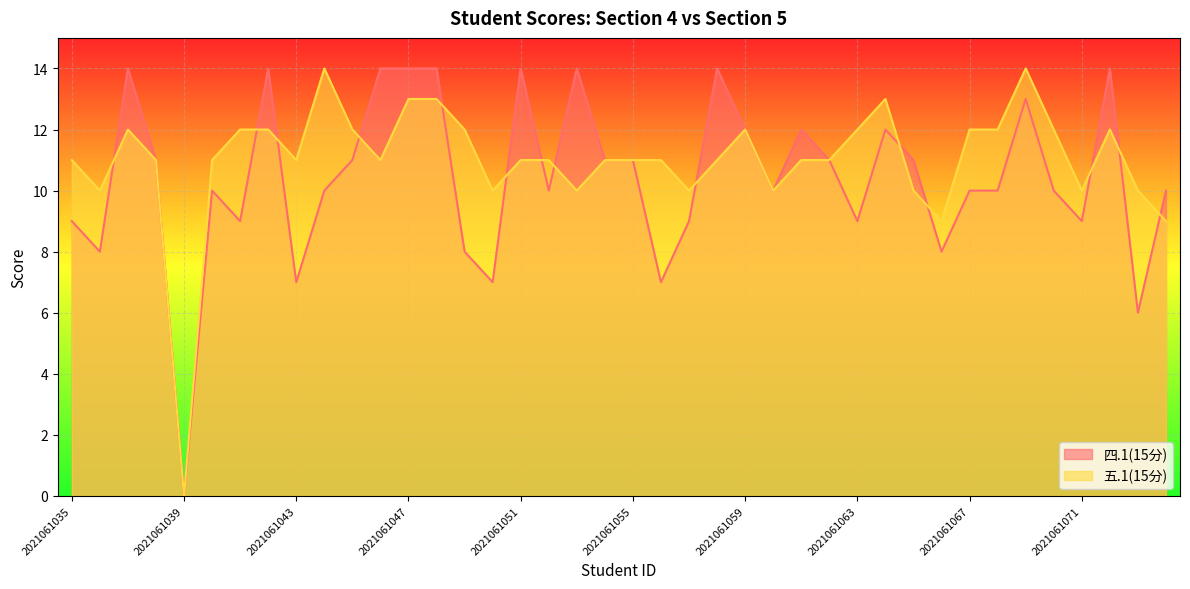

At which category does the chart reach its peak across all series?

2021061037